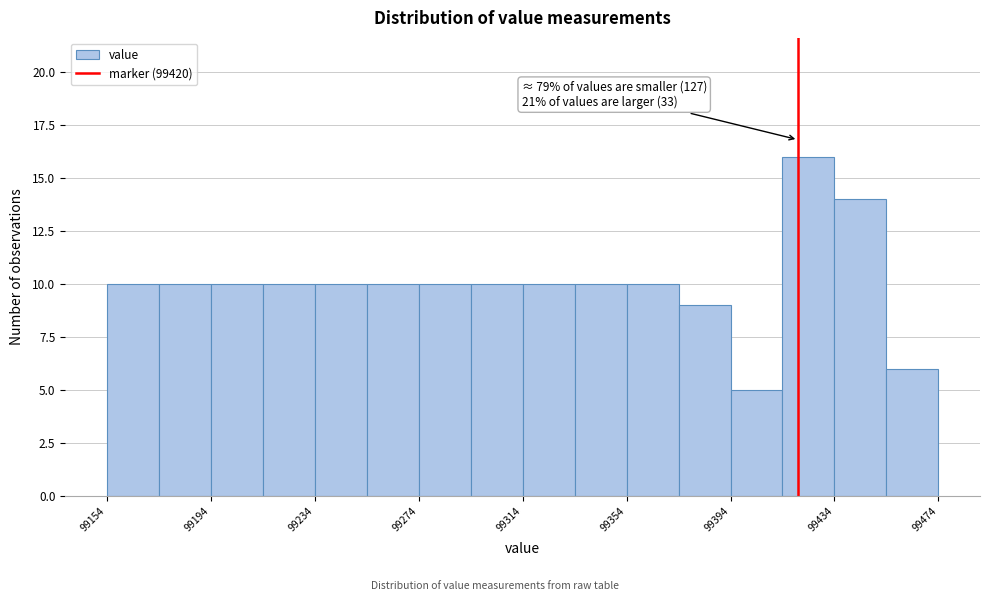

Over which range of the x-axis is the bar tallest?

99414 to 99434